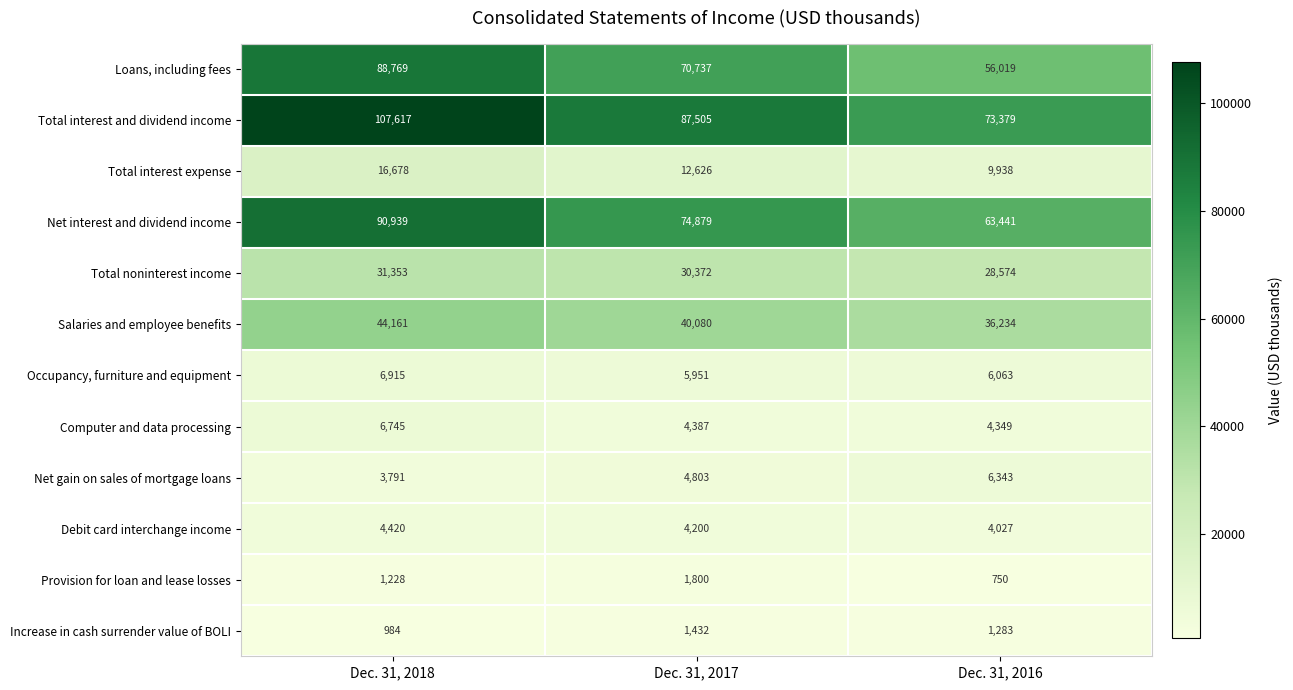

Is it true that Provision for loan and lease losses equals 1228 at Dec. 31, 2018?

True